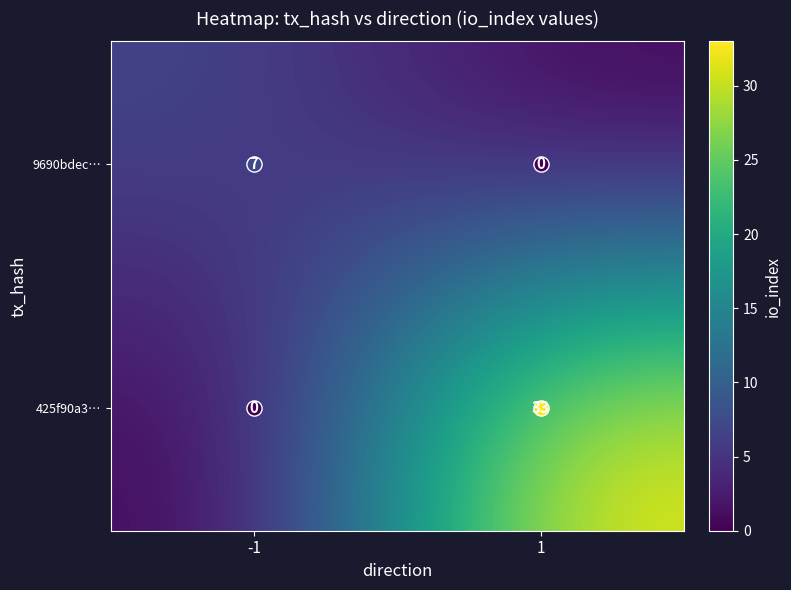

Rank the series by their average value, from highest to lowest.

425f90a3…, 9690bdec…